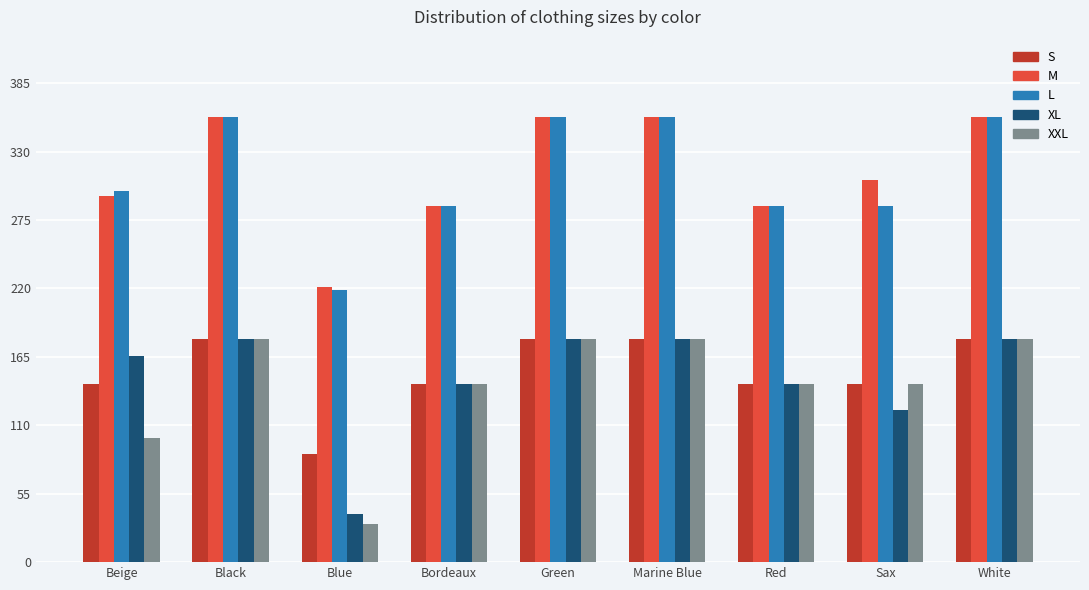

At how many categories does at least one series exceed 264?

8